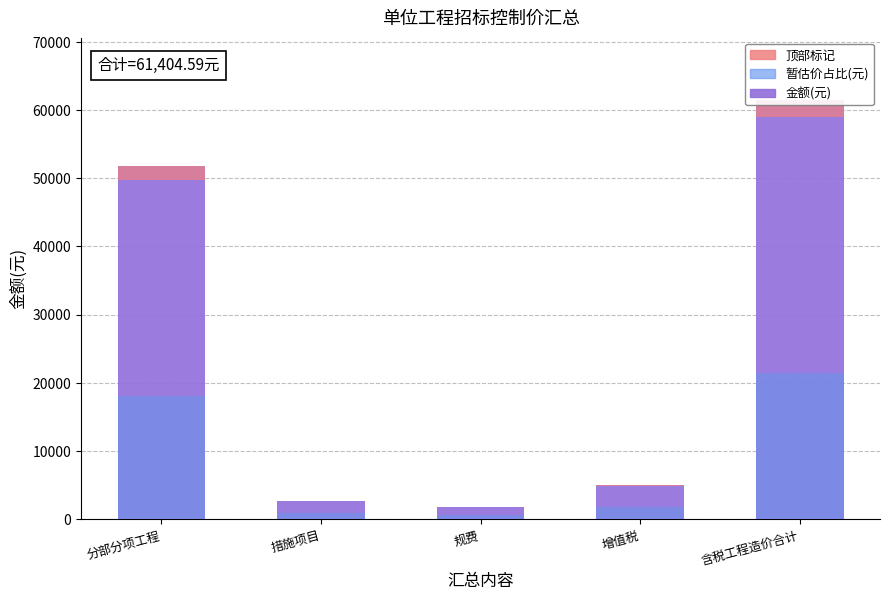

What is the label of the 3rd bar from the left?

规费